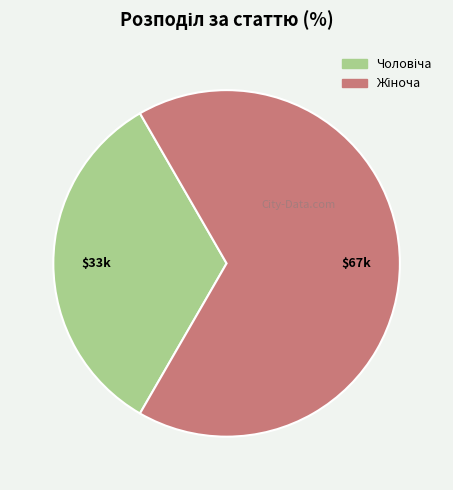

Does any single category account for the majority?

Yes